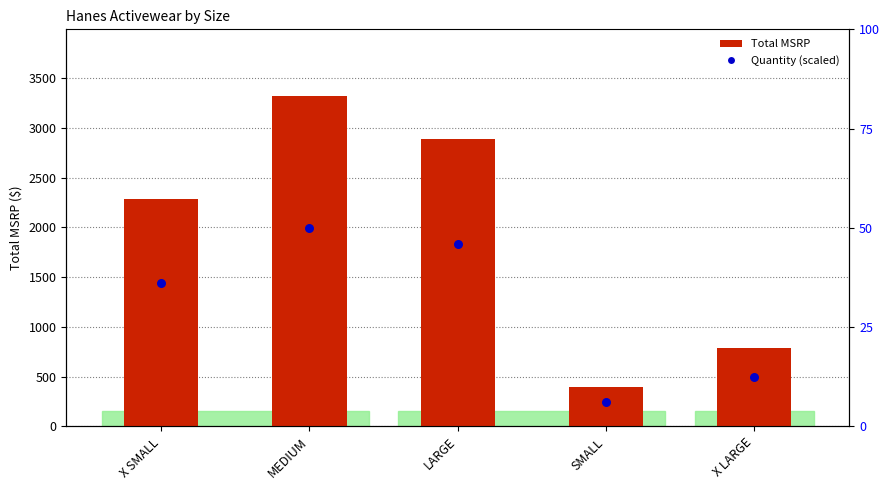

At which category is the sum across all series the highest?

MEDIUM